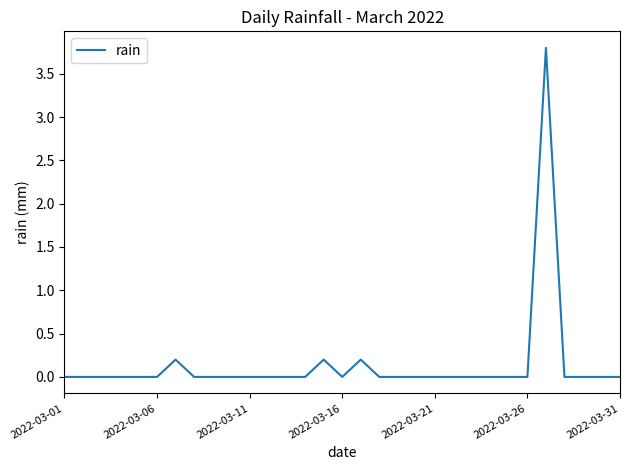

What is the difference between the maximum and minimum values?

3.8